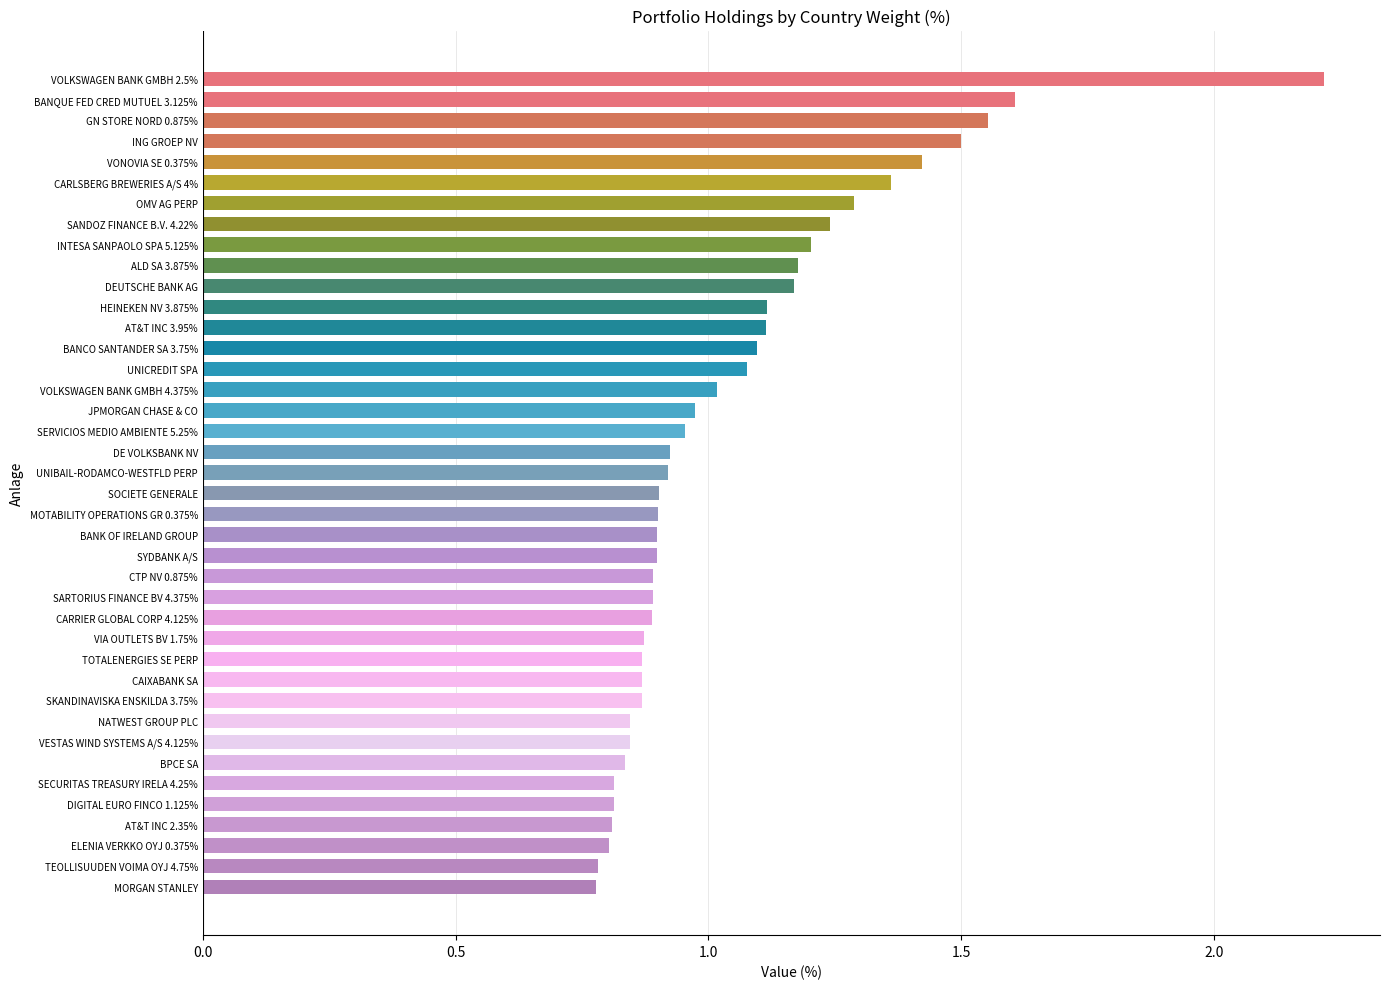

What is the approximate value at VOLKSWAGEN BANK GMBH 2.5%?

2.2